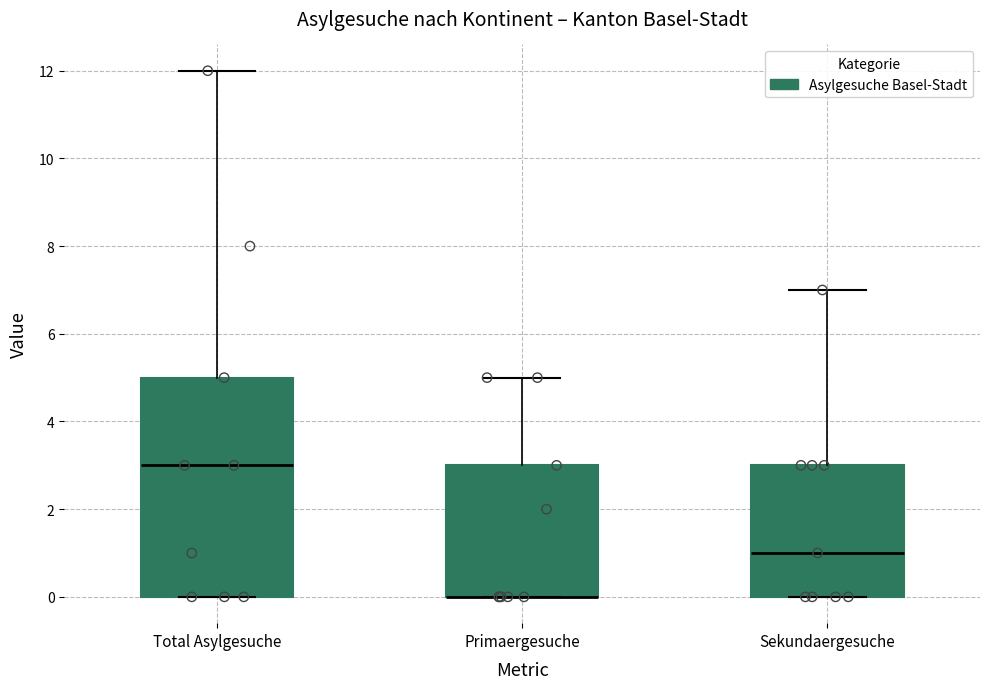

Where is the upper edge of the box for Primaergesuche on the y-axis? The values are not printed on the chart, so give them approximately, as read against the axis.

3